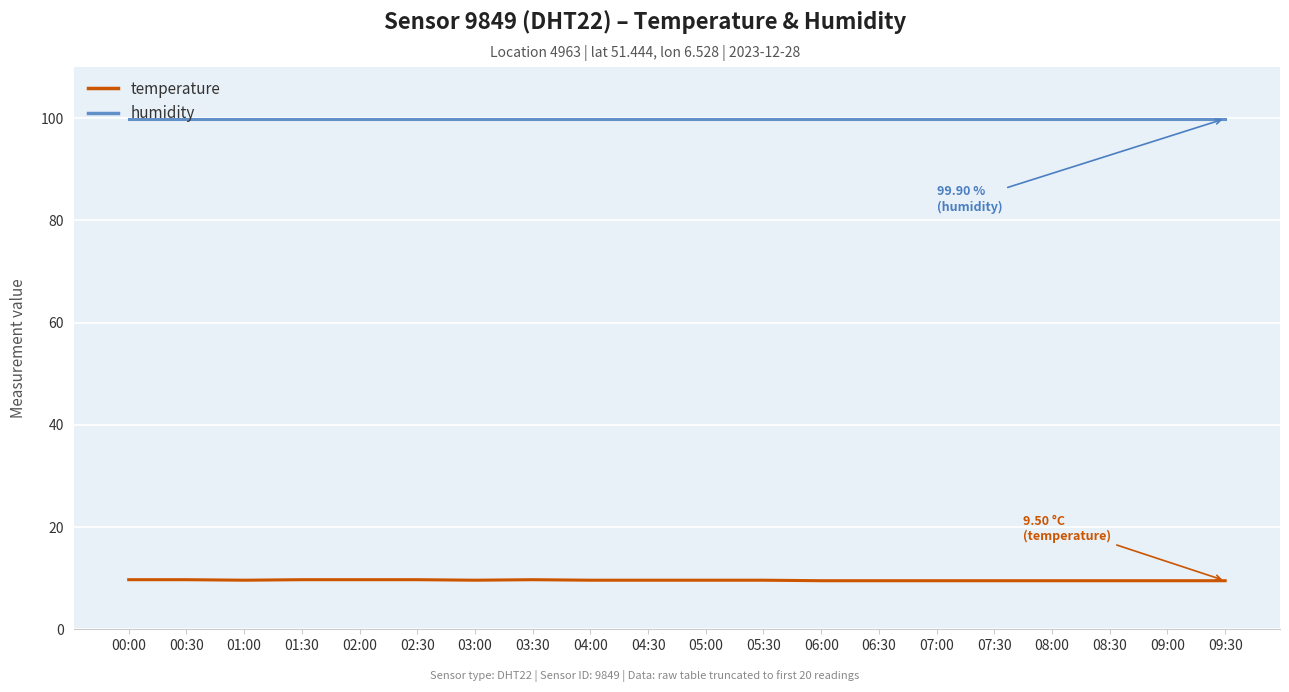

What position from the left is 02:30?

6